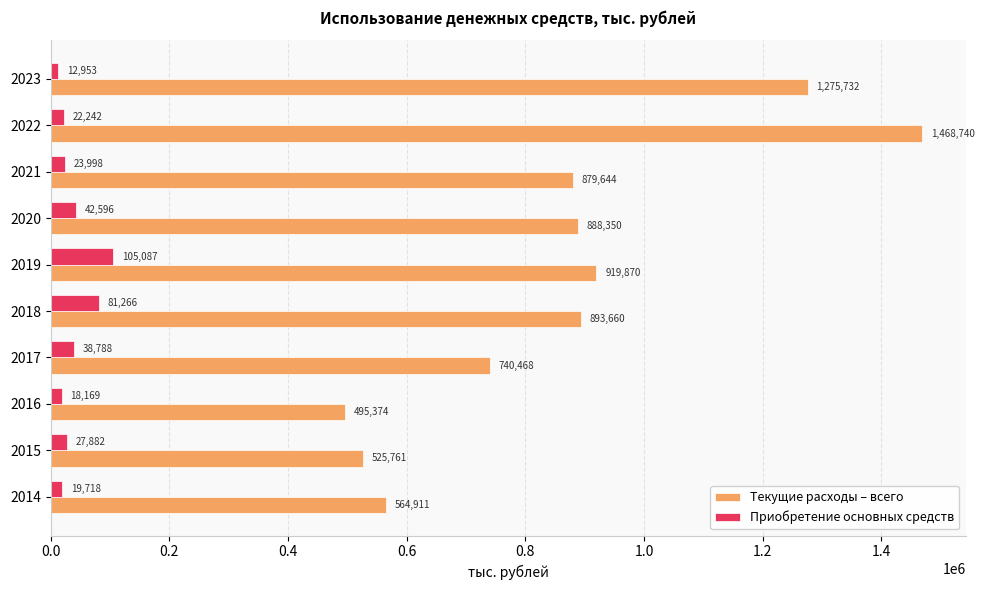

Is the value of Текущие расходы – всего at 2021 greater than the value of Приобретение основных средств at 2017?

Yes